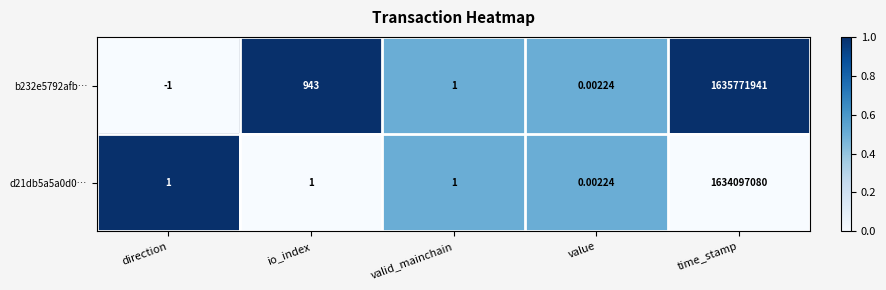

Rank the categories by b232e5792afb… value from lowest to highest.

direction, value, valid_mainchain, io_index, time_stamp